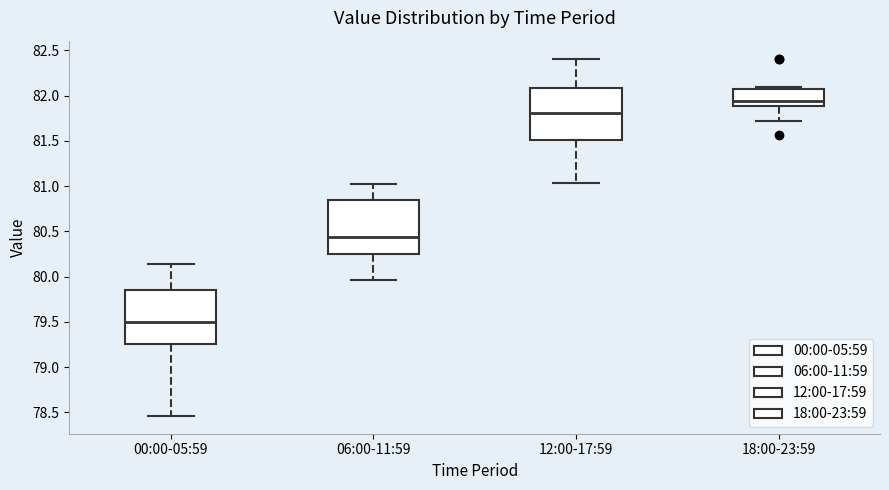

Reading left to right, transcribe this box plot: for each box, give where its median line is, the range the box spans, and where its two whiskers end, as read against the y-axis. The values are not printed on the chart, so give them approximately, as read against the axis.

00:00-05:59: median 79.50, box 79.25 to 79.85, whiskers 78.45 to 80.15
06:00-11:59: median 80.45, box 80.25 to 80.85, whiskers 79.95 to 81.00
12:00-17:59: median 81.80, box 81.50 to 82.10, whiskers 81.05 to 82.40
18:00-23:59: median 81.95, box 81.90 to 82.05, whiskers 81.70 to 82.10